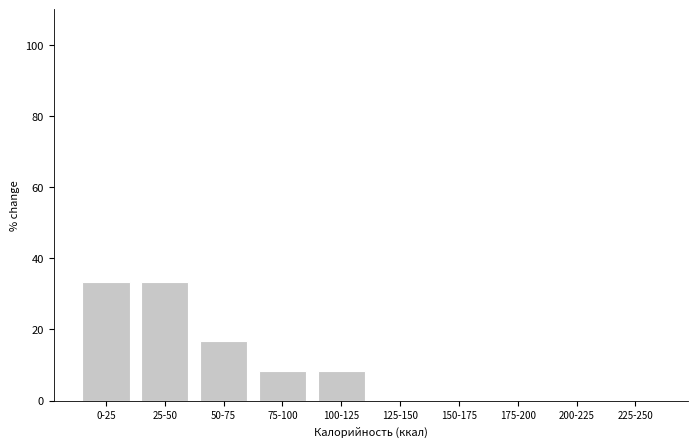

Reading left to right, transcribe all the data shown in this chart.

0-25=33.3	25-50=33.3	50-75=16.7	75-100=8.3	100-125=8.3	125-150=0.0	150-175=0.0	175-200=0.0	200-225=0.0	225-250=0.0